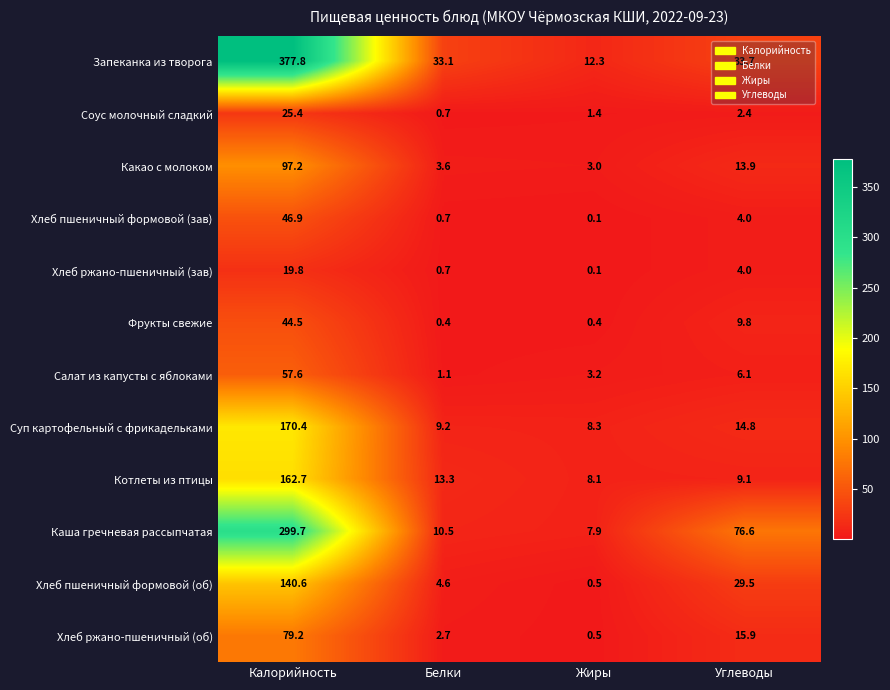

Count the number of categories in the chart.

4